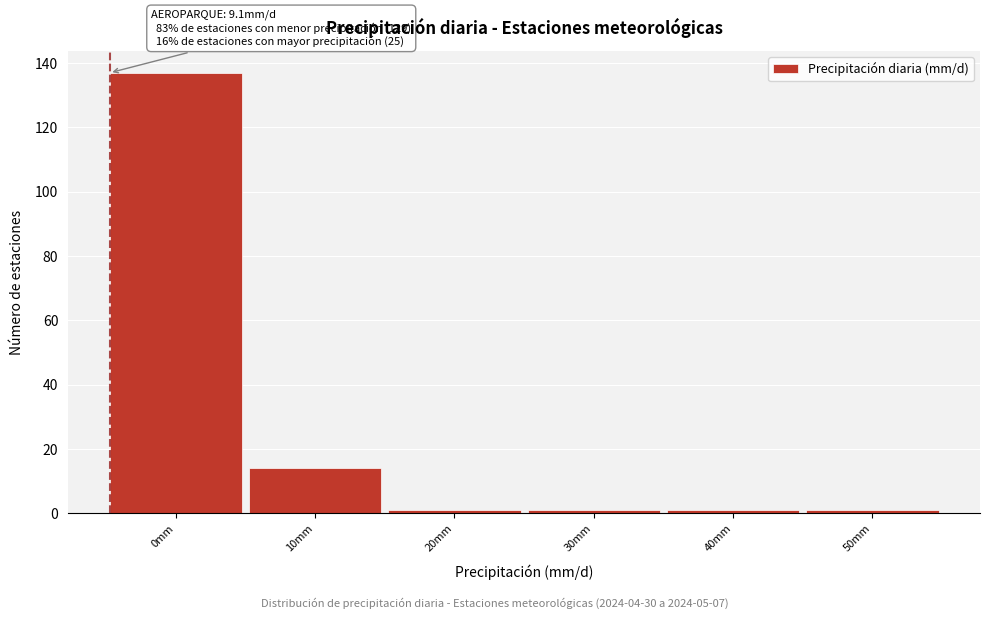

Reading right to left, what are all the values shown in this chart?

1	1	1	1	14	137